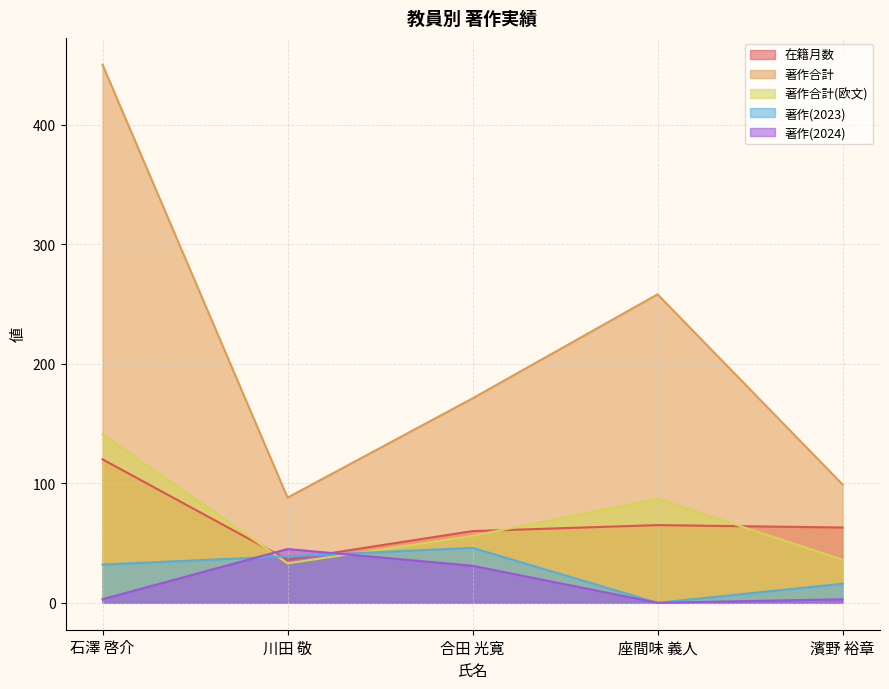

What is the label of the 5th point from the right?

石澤 啓介